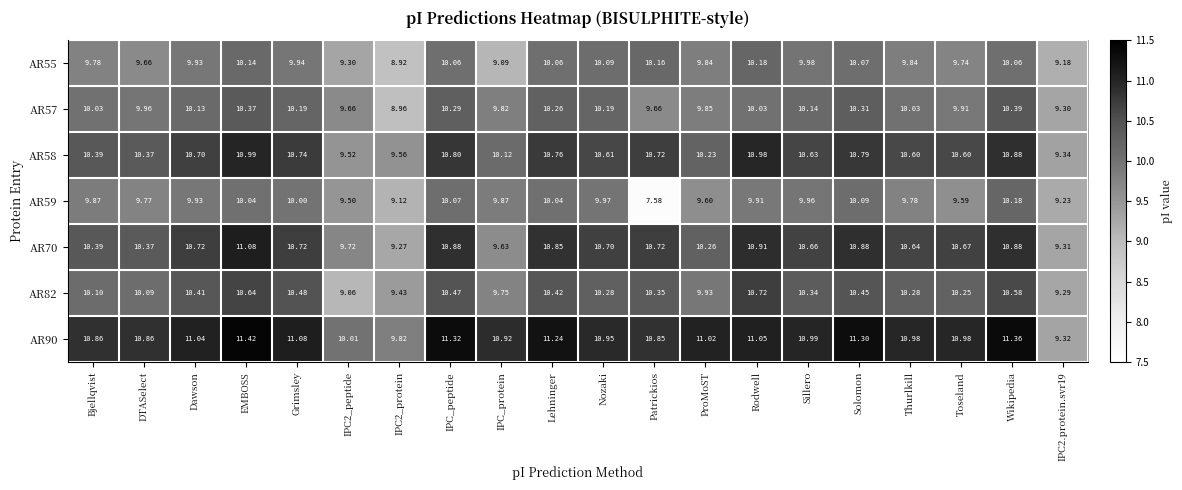

Where does the AR58 series first go above 10?

Bjellqvist